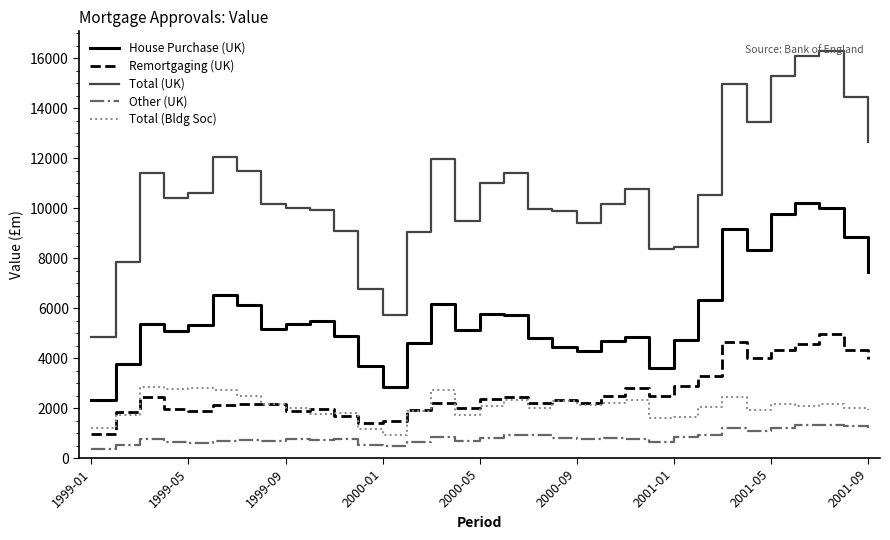

Which series has the widest spread of values?

Total (UK)